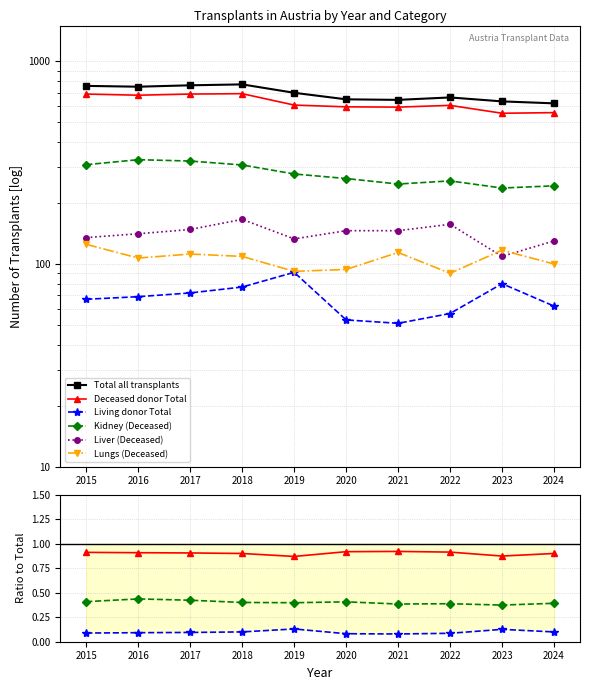

At which category is the sum across all series the highest?

2018